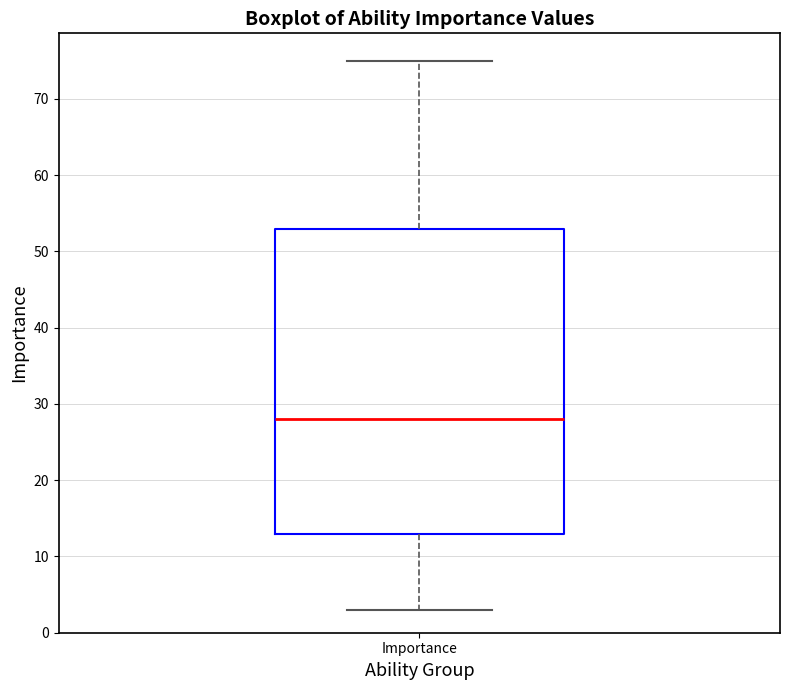

Transcribe this box plot: give where the median line is, the range the box spans, and where the two whiskers end, as read against the y-axis. The values are not printed on the chart, so give them approximately, as read against the axis.

median 28, box 13 to 53, whiskers 3 to 75